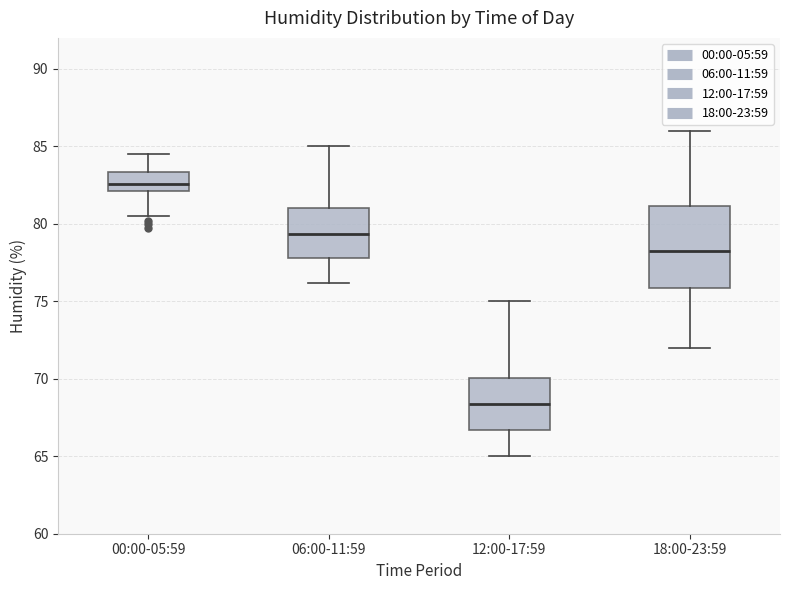

Reading left to right, read every box against the y-axis: the position of its median line, the range the box covers, and the ends of its whiskers. The values are not printed on the chart, so give them approximately, as read against the axis.

00:00-05:59: median 82.5, box 82.0 to 83.5, whiskers 80.5 to 84.5
06:00-11:59: median 79.5, box 78.0 to 81.0, whiskers 76.0 to 85.0
12:00-17:59: median 68.5, box 66.5 to 70.0, whiskers 65.0 to 75.0
18:00-23:59: median 78.5, box 76.0 to 81.0, whiskers 72.0 to 86.0